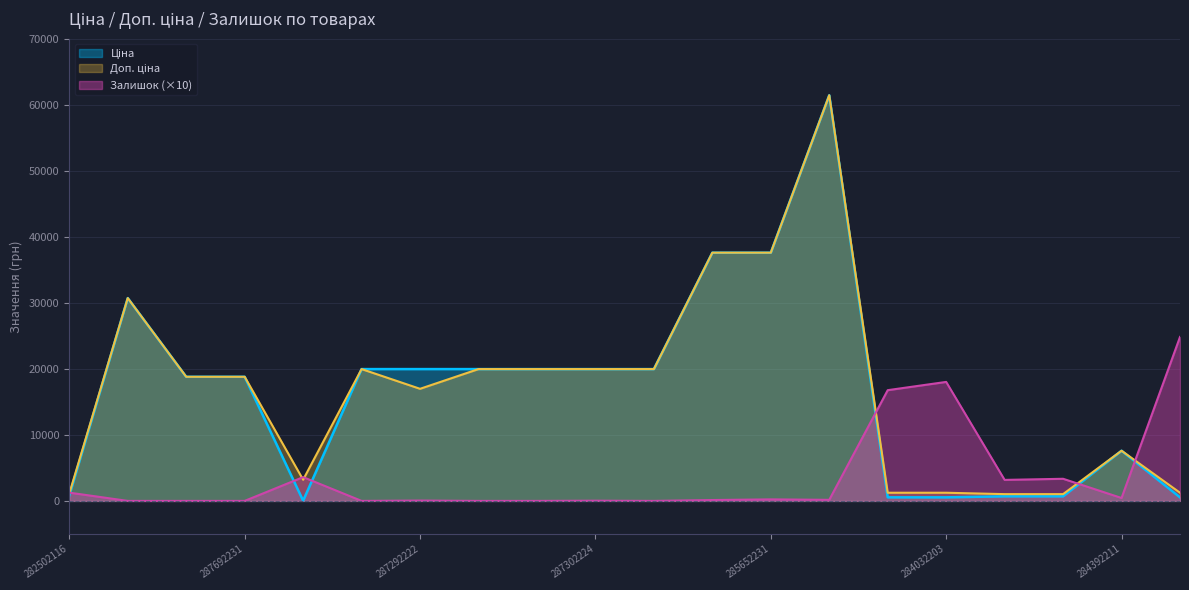

At which category is the sum across all series the highest?

285672232